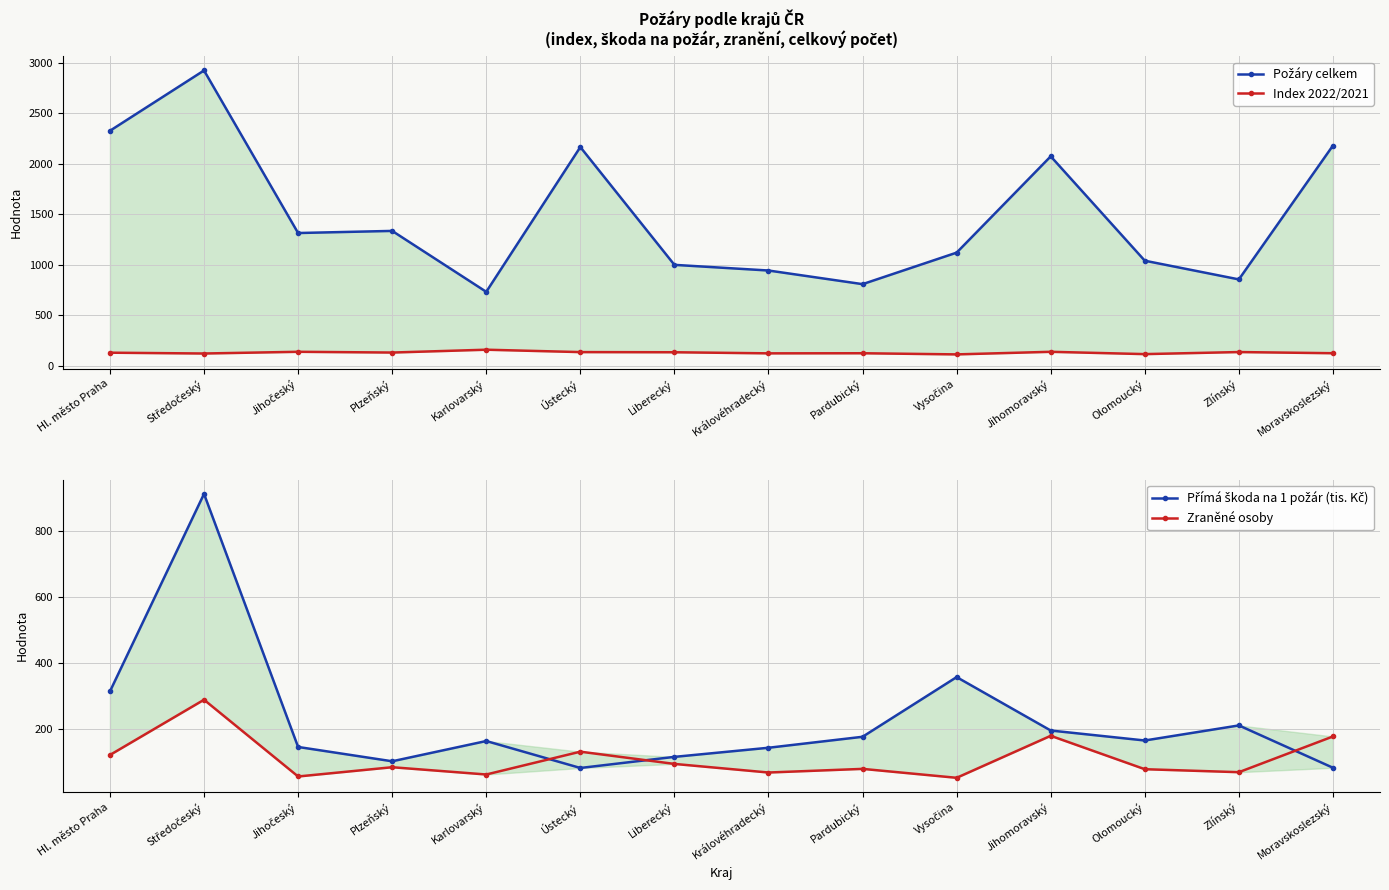

Between Středočeský and Liberecký, which series saw the biggest shift?

Požáry celkem